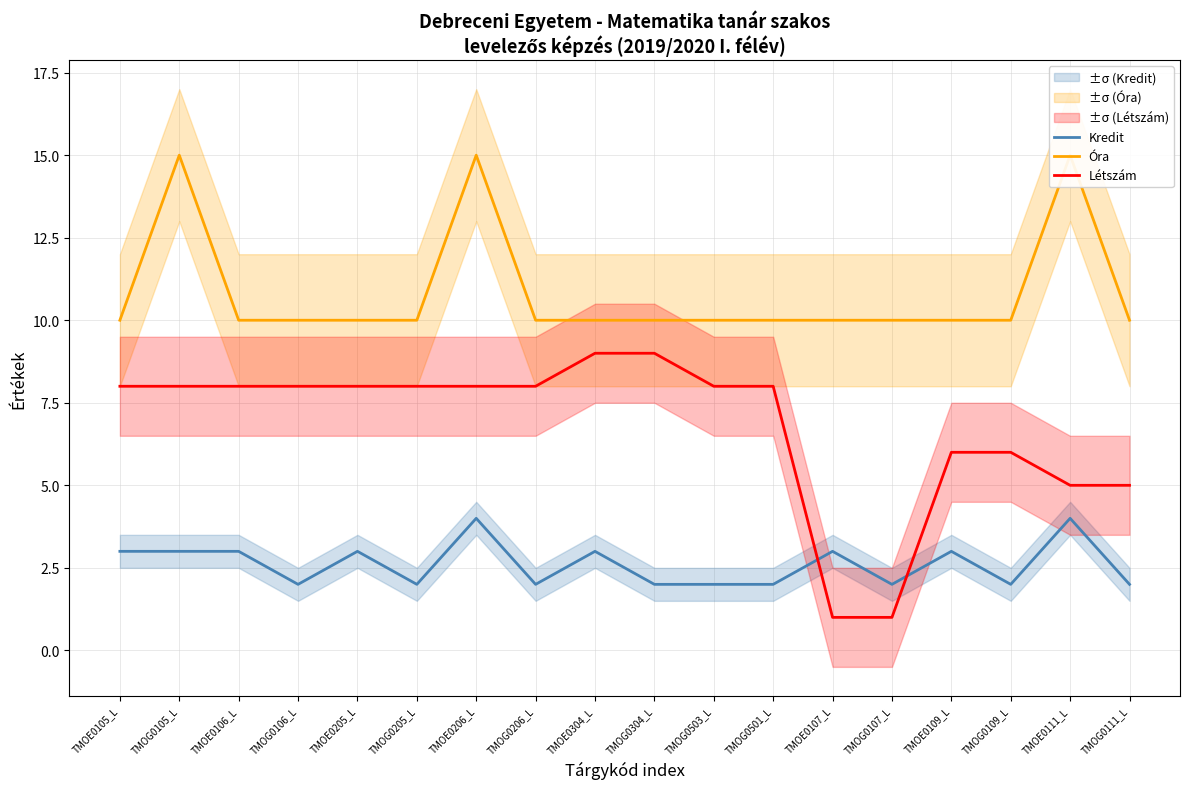

True or false: Kredit and Óra intersect in this chart.

False